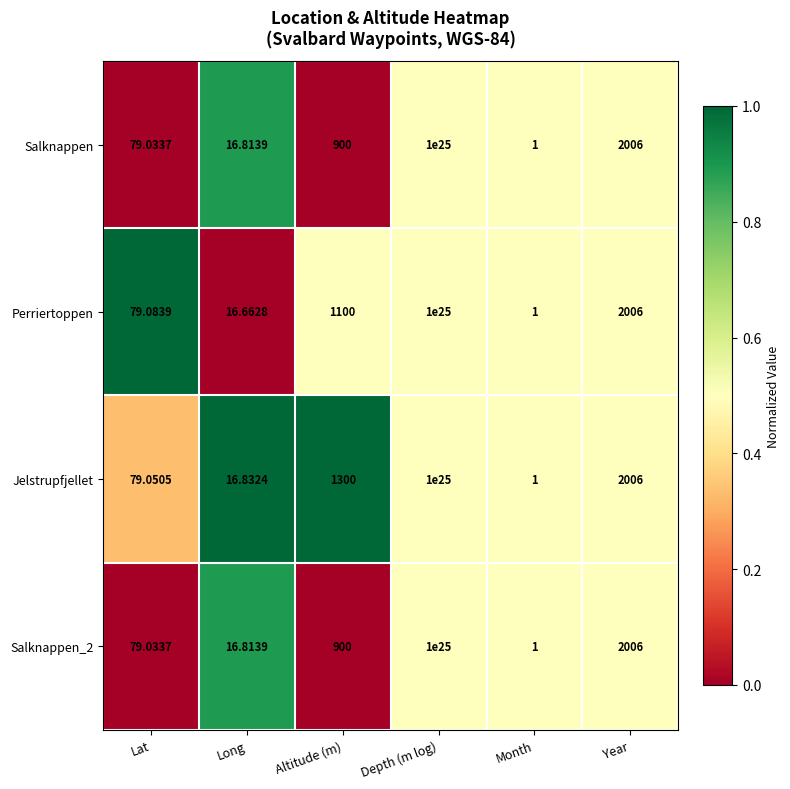

At which label is Perriertoppen closest to 5000000000000000452984832?

Lat